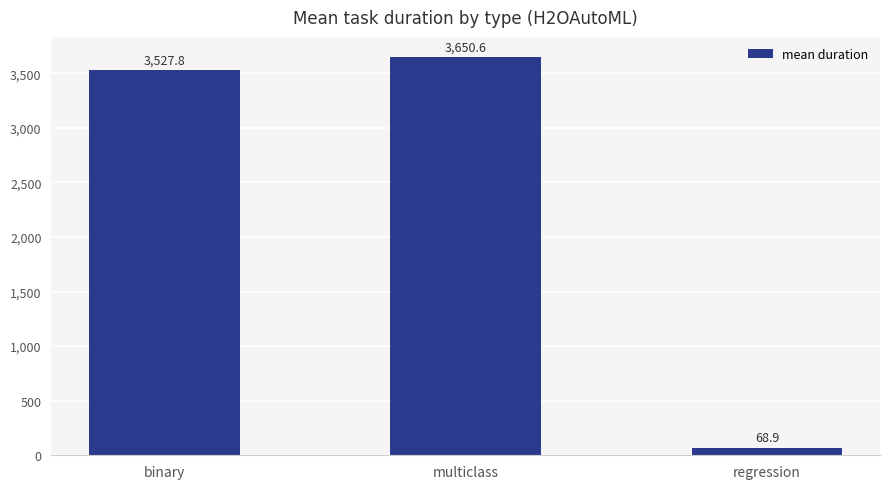

The chart shows a value of 3650.6 at multiclass. True or false?

True